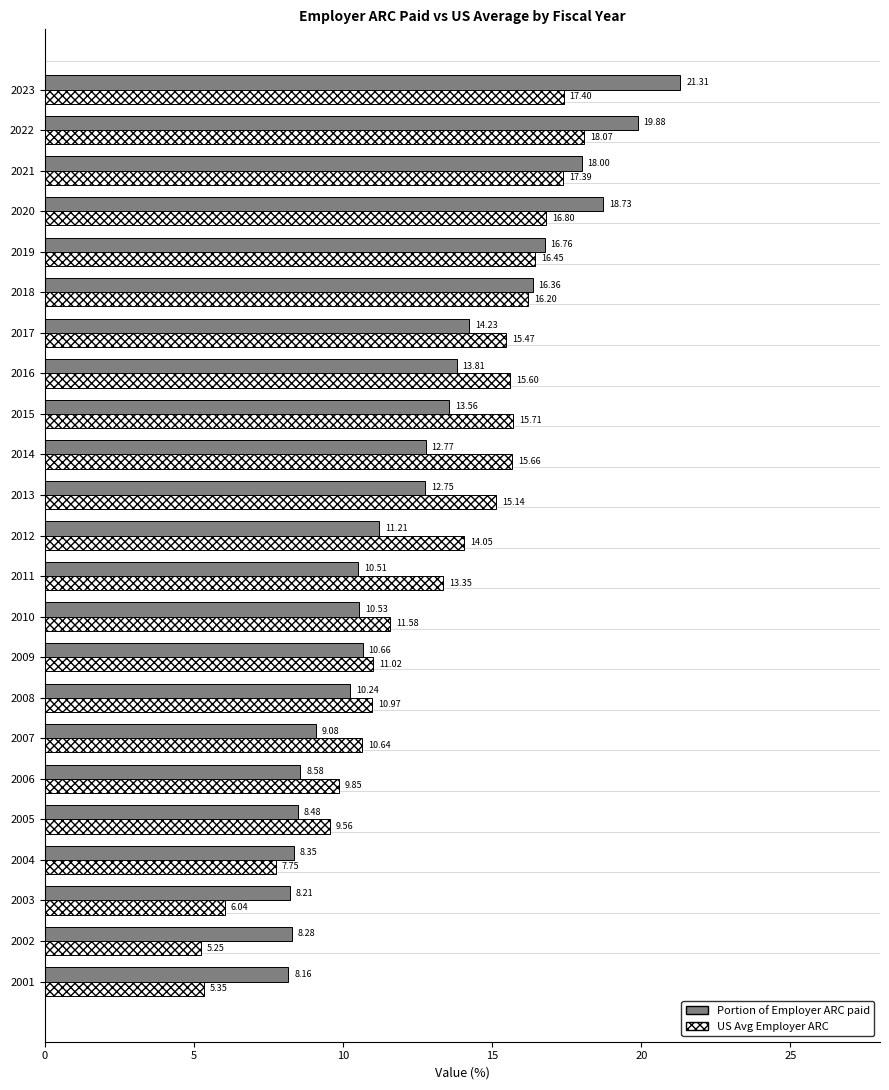

What is the sum of the Portion of Employer ARC paid values at 2016 and 2013?

26.6